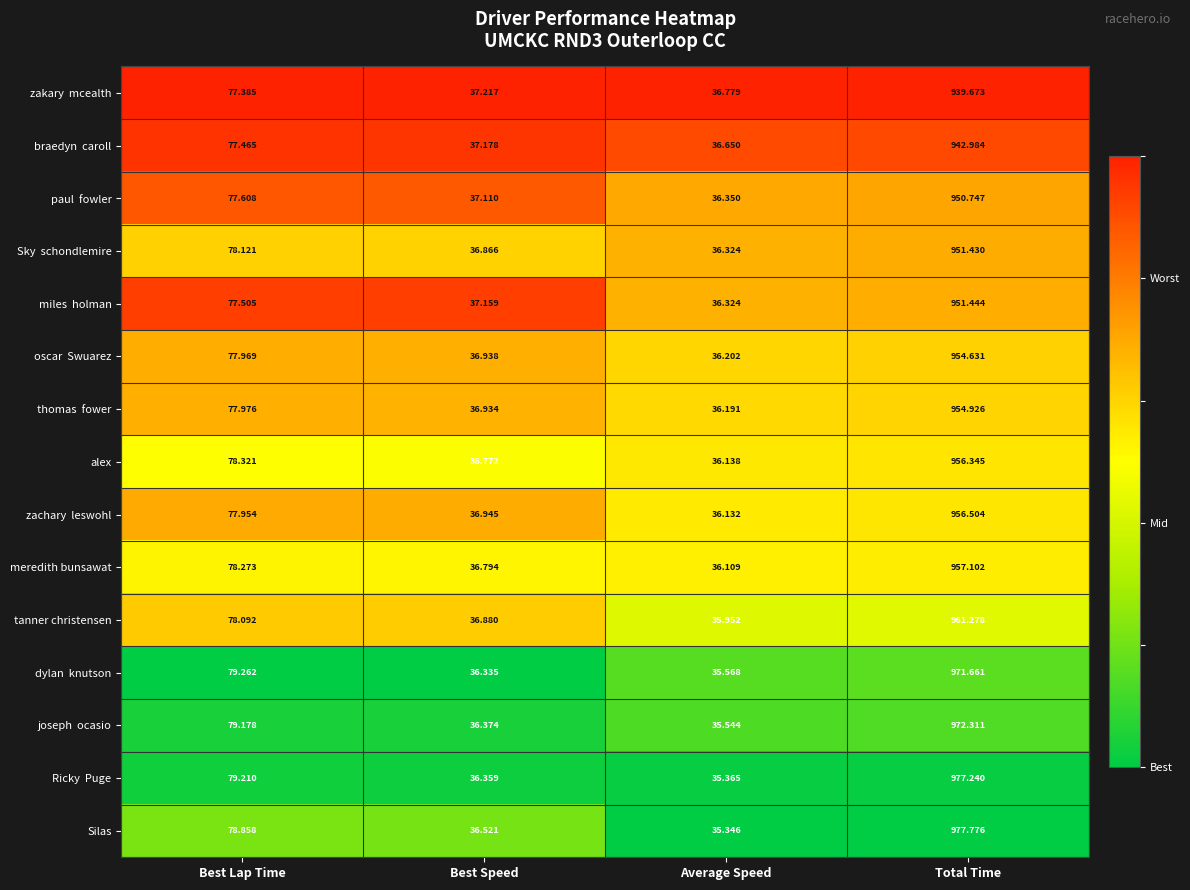

At which category does the chart reach its minimum across all series?

Average Speed